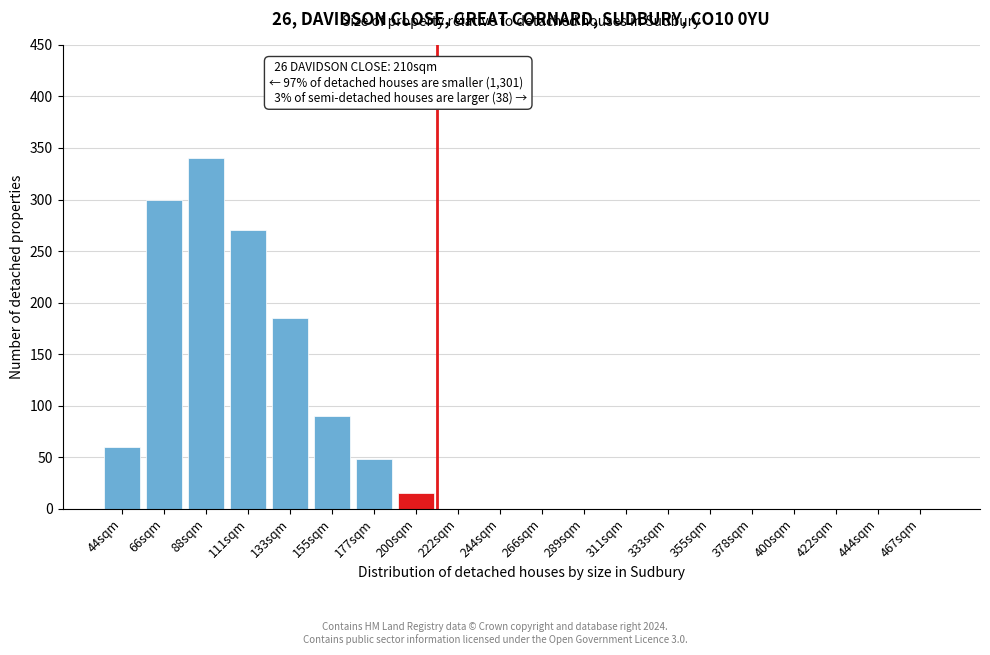

Reading left to right, extract all data points from this chart.

44sqm=60	66sqm=300	88sqm=340	111sqm=270	133sqm=185	155sqm=90	177sqm=48	200sqm=15	222sqm=0	244sqm=0	266sqm=0	289sqm=0	311sqm=0	333sqm=0	355sqm=0	378sqm=0	400sqm=0	422sqm=0	444sqm=0	467sqm=0